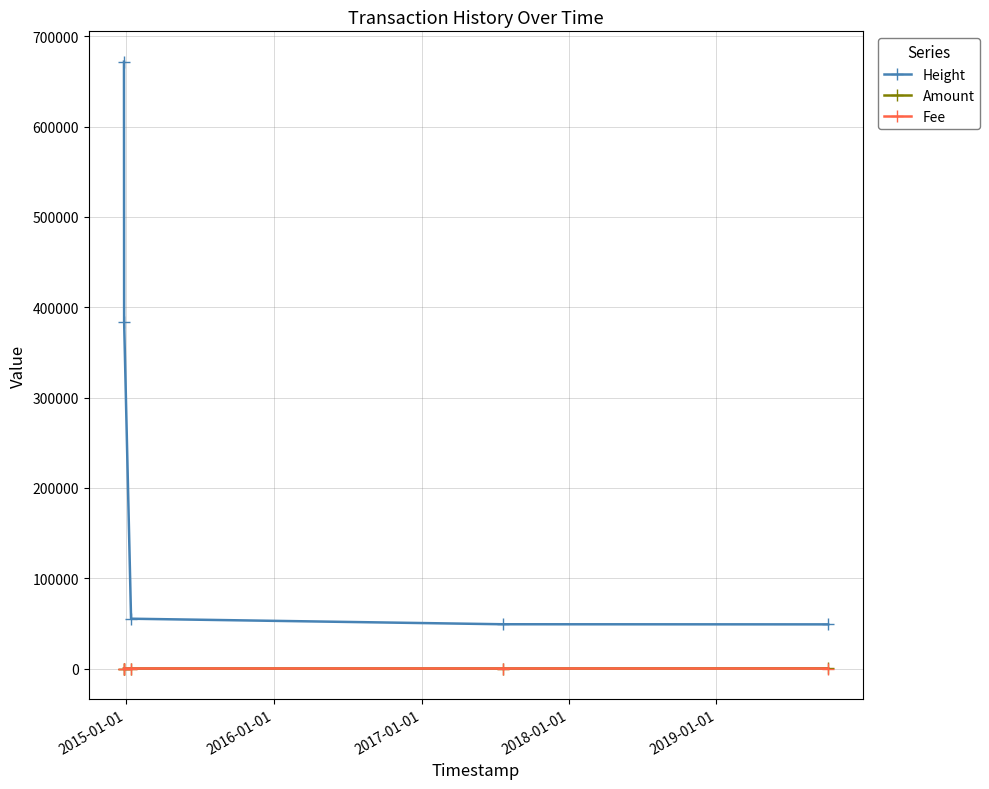

True or false: Height and Amount cross at least once.

False